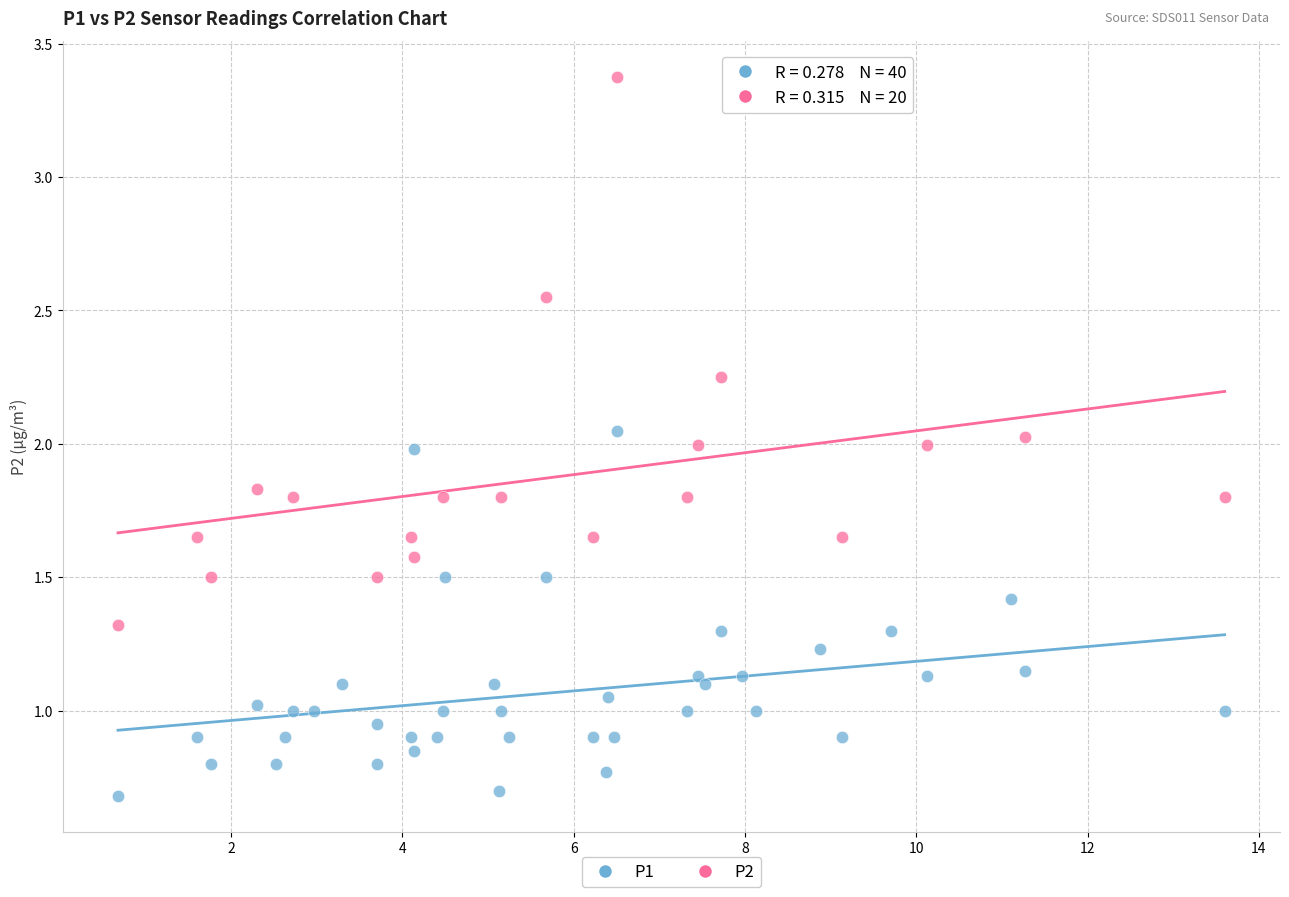

Which series has the widest spread of Y values?

P2